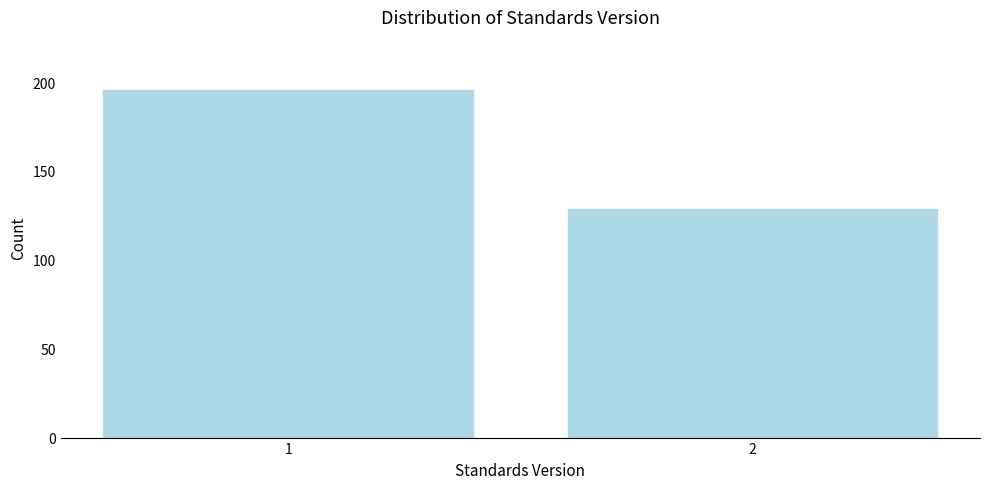

Reading left to right, list all the values displayed in this chart.

1=196	2=129